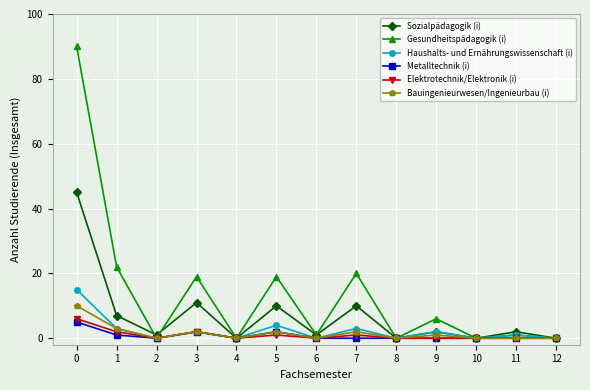

Is the value of Elektrotechnik/Elektronik (i) at 0 greater than the value of Gesundheitspädagogik (i) at 2?

Yes